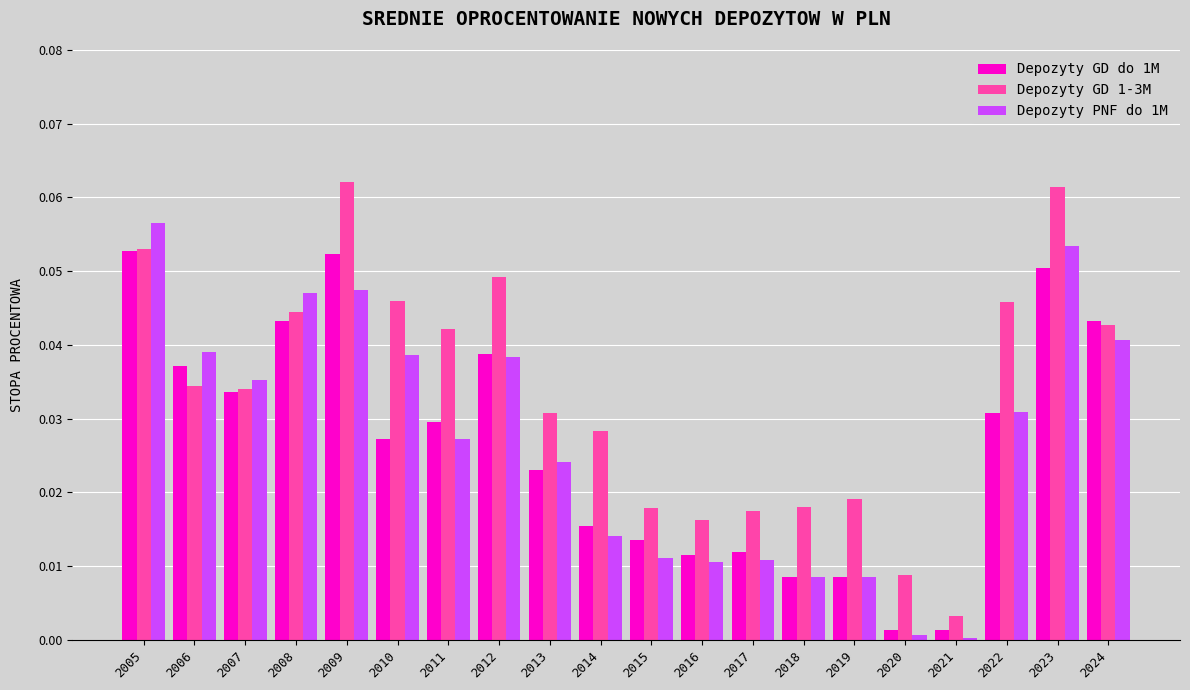

Which series changed the most between 2006 and 2011?

Depozyty PNF do 1M